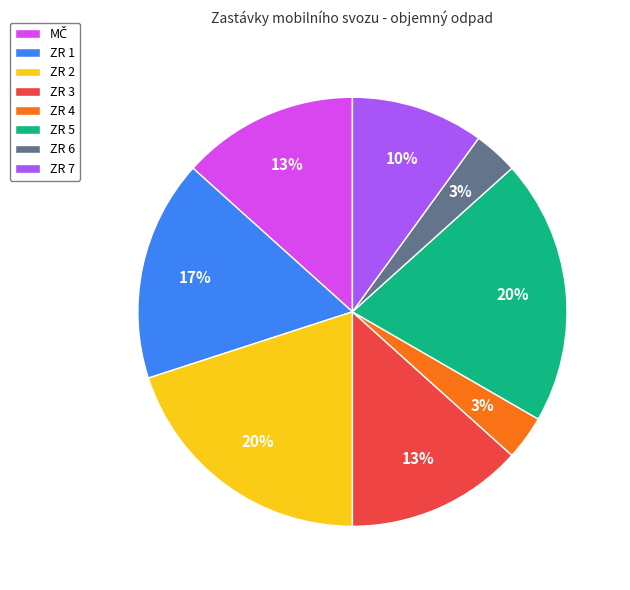

Count the number of slices in the pie.

8